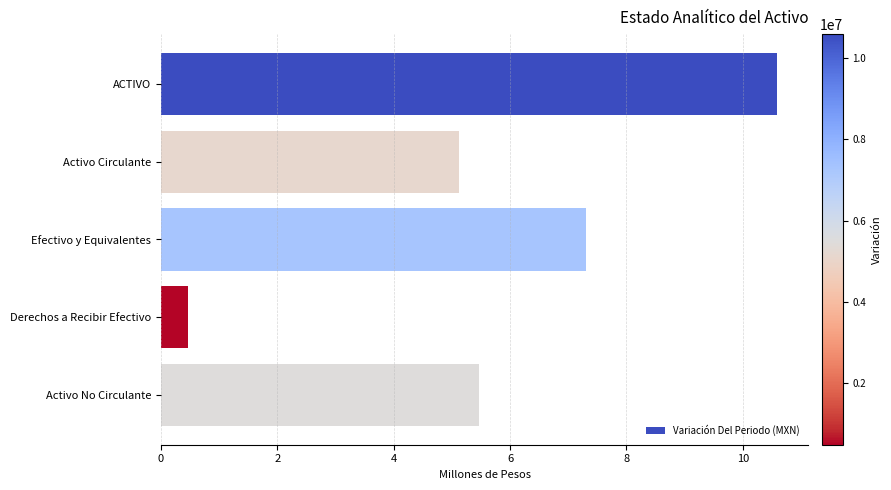

Reading bottom to top, what are all the values shown in this chart?

Activo No Circulante=5.5	Derechos a Recibir Efectivo=0.5	Efectivo y Equivalentes=7.3	Activo Circulante=5.1	ACTIVO=10.6